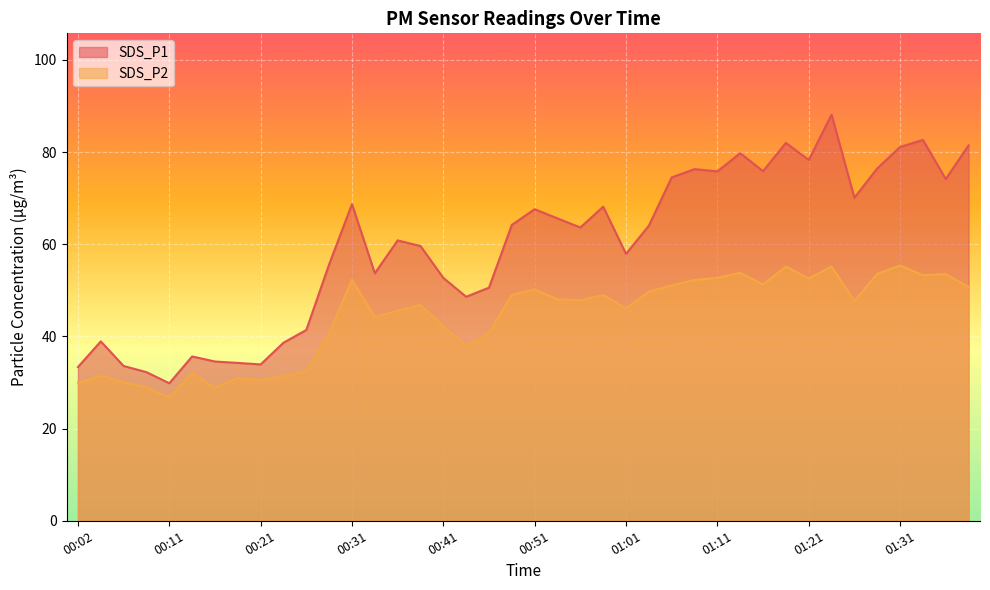

What is the difference between the maximum and minimum values in the SDS_P2 series?

28.7